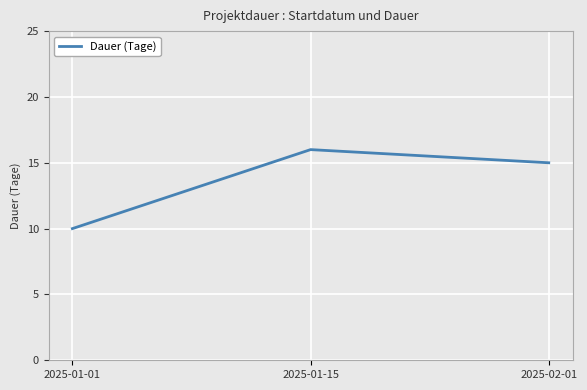

What is the minimum value shown in the chart?

10